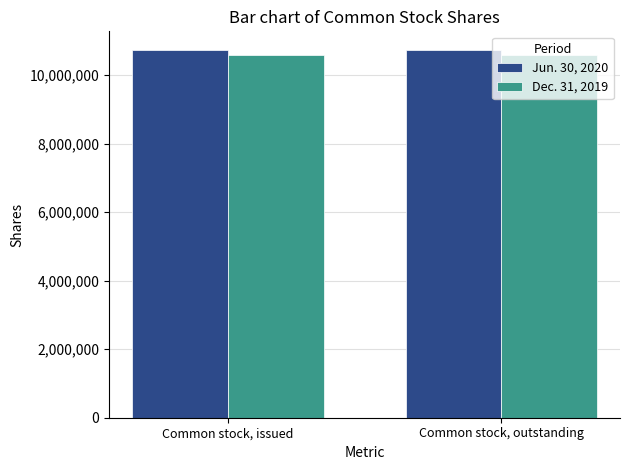

Reading left to right, transcribe all the data shown in this chart.

Jun. 30, 2020: Common stock, issued=10735973	Common stock, outstanding=10735973
Dec. 31, 2019: Common stock, issued=10587632	Common stock, outstanding=10587632